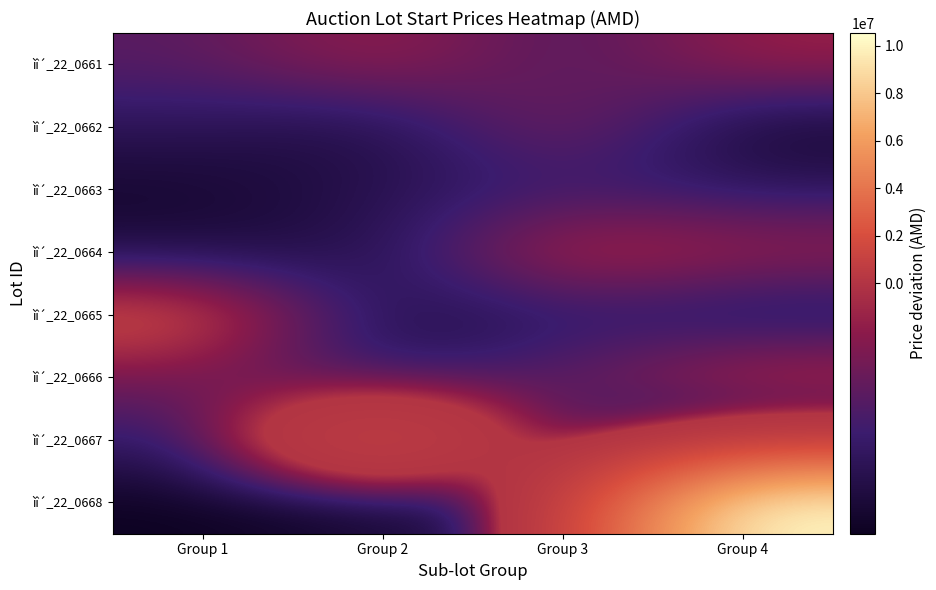

What is the greatest value displayed?

10529450.6